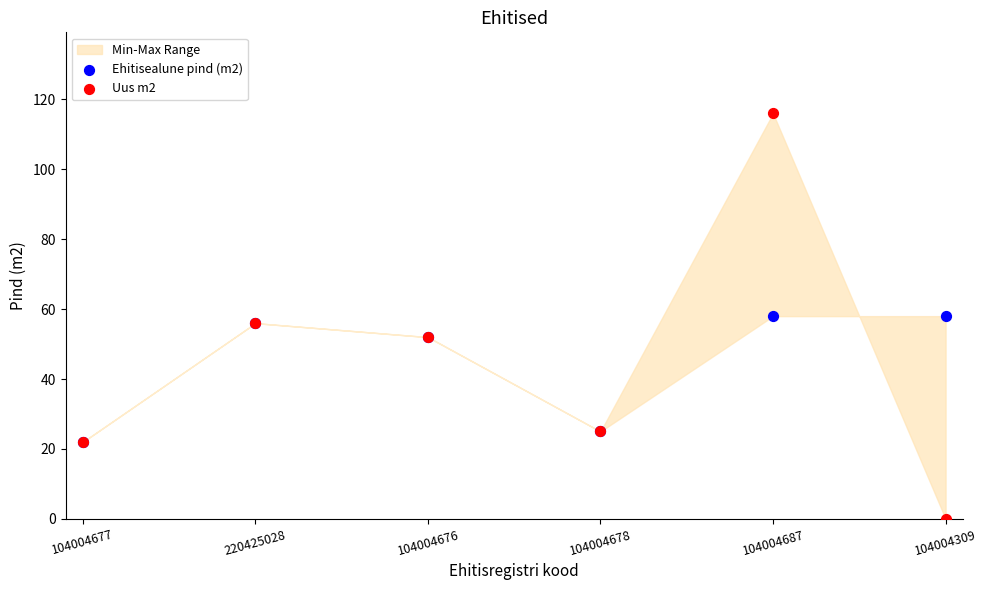

Which series contains the highest Y value?

Uus m2